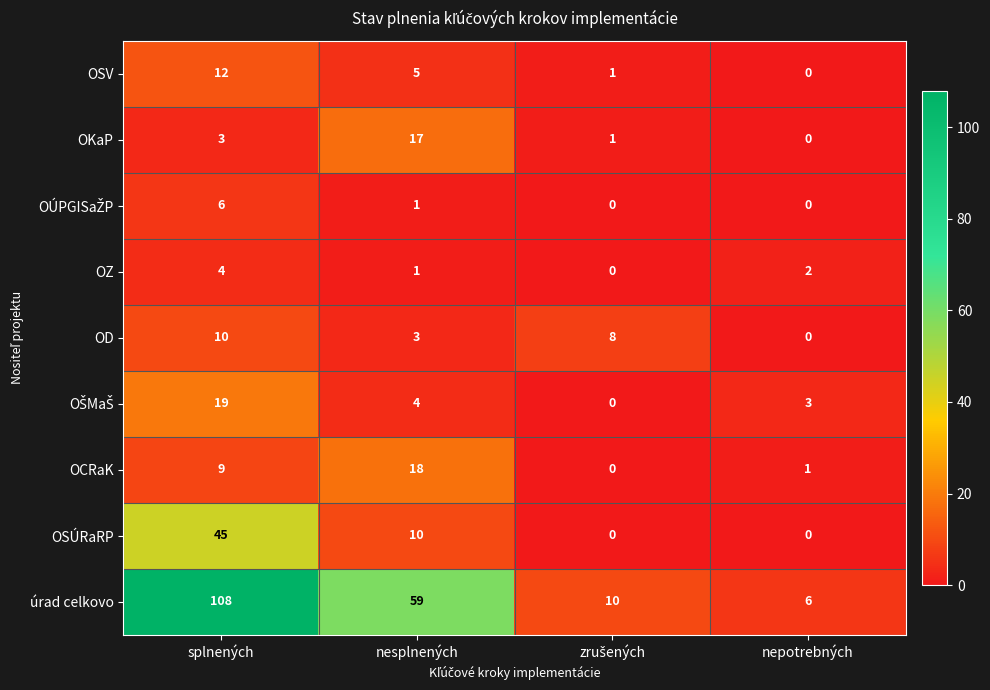

Is the value of OD at splnených greater than the value of OSV at nesplnených?

Yes